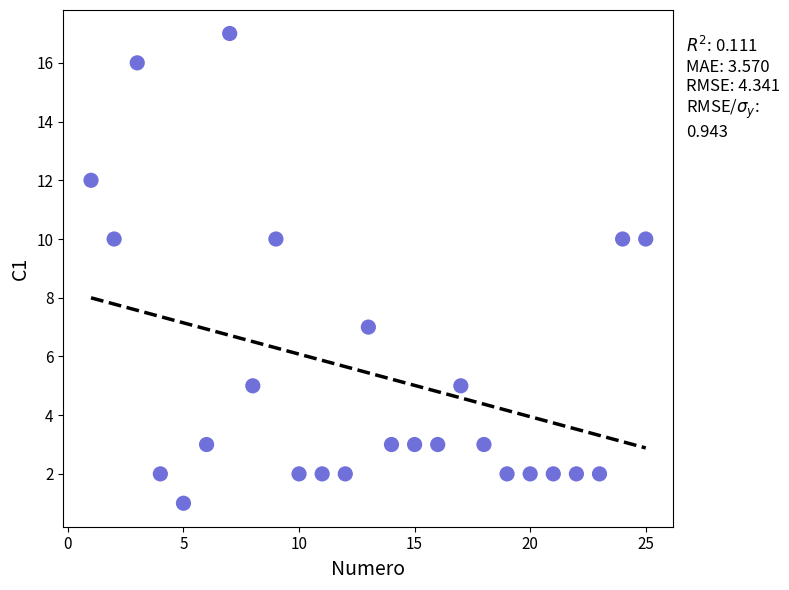

What is the range of Y values (max minus min)?

16